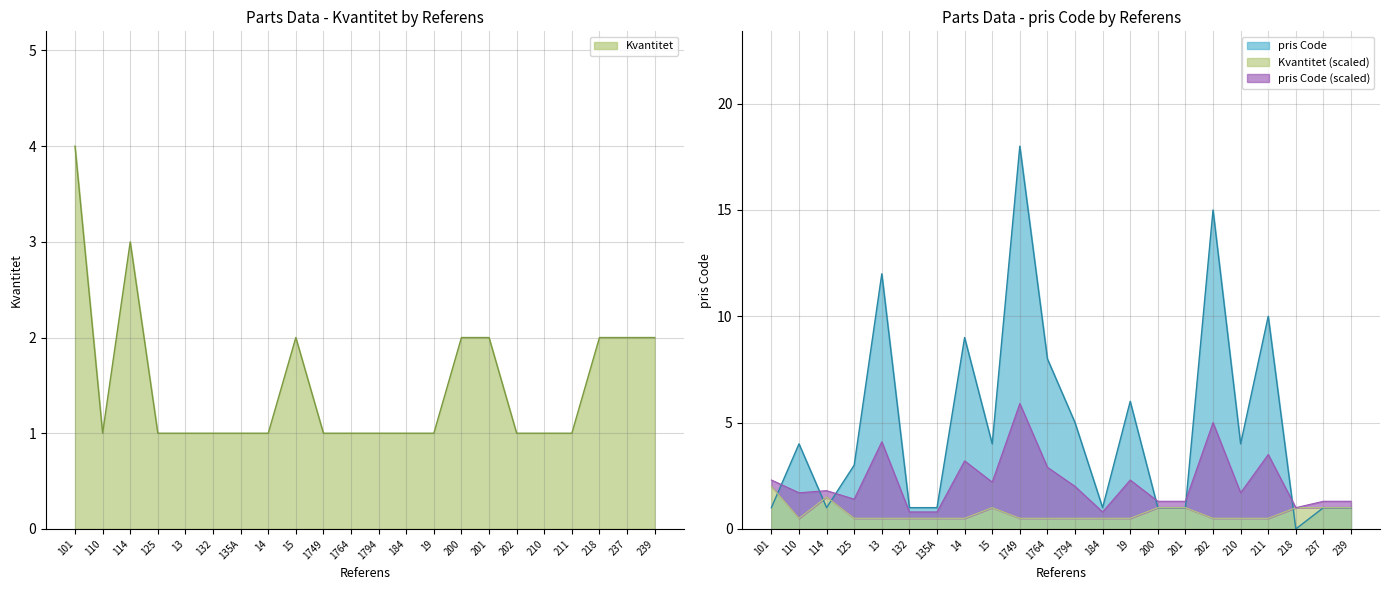

How many series are shown in this chart?

2